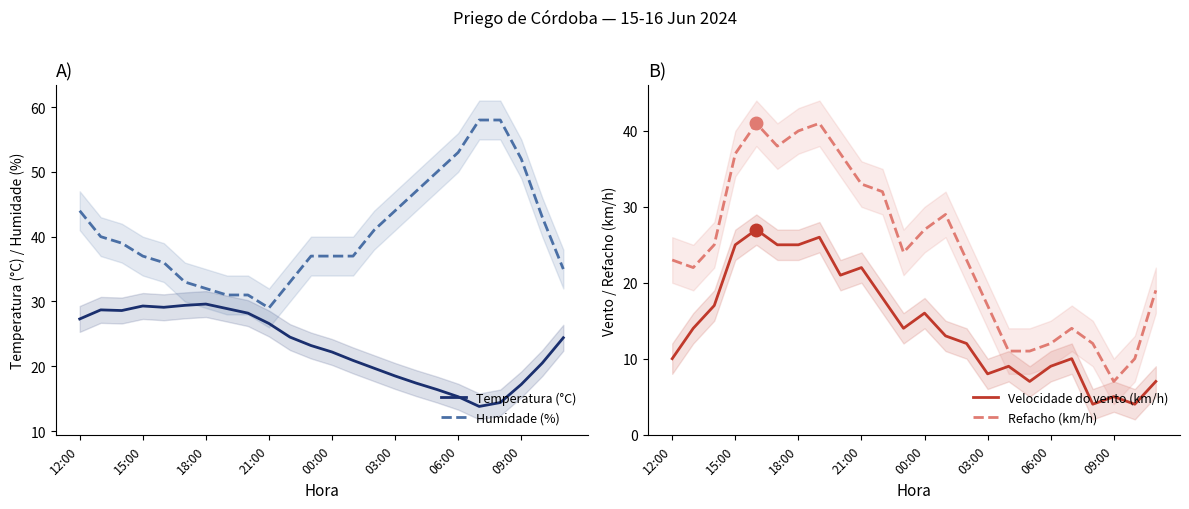

Is it true that Refacho (km/h) equals 66 at 18:00?

False